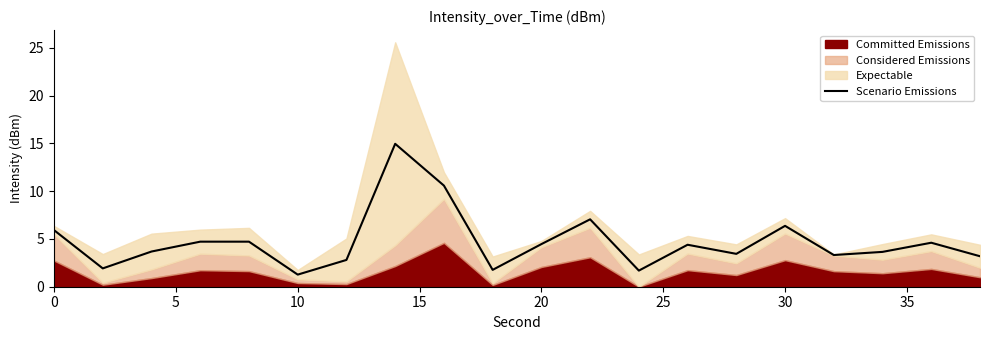

The value of Scenario Emissions at 0 is 5.9. True or false?

True